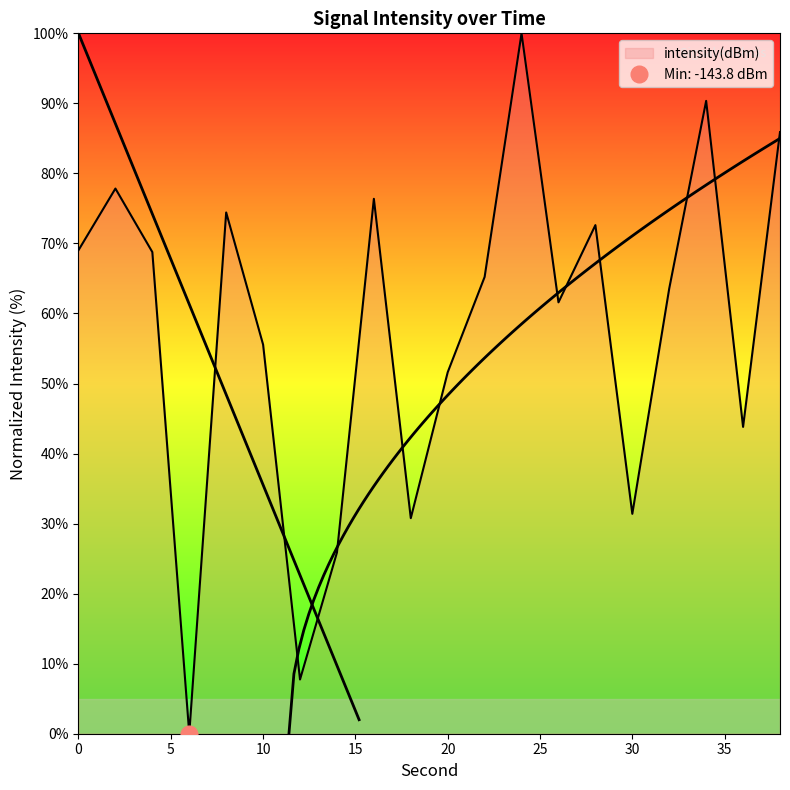

Reading left to right, what are all the values shown in this chart?

69.0	77.8	68.8	0.0	74.4	55.6	7.7	25.9	76.4	30.8	51.6	65.2	100.0	61.6	72.6	31.4	63.6	90.4	43.8	85.9